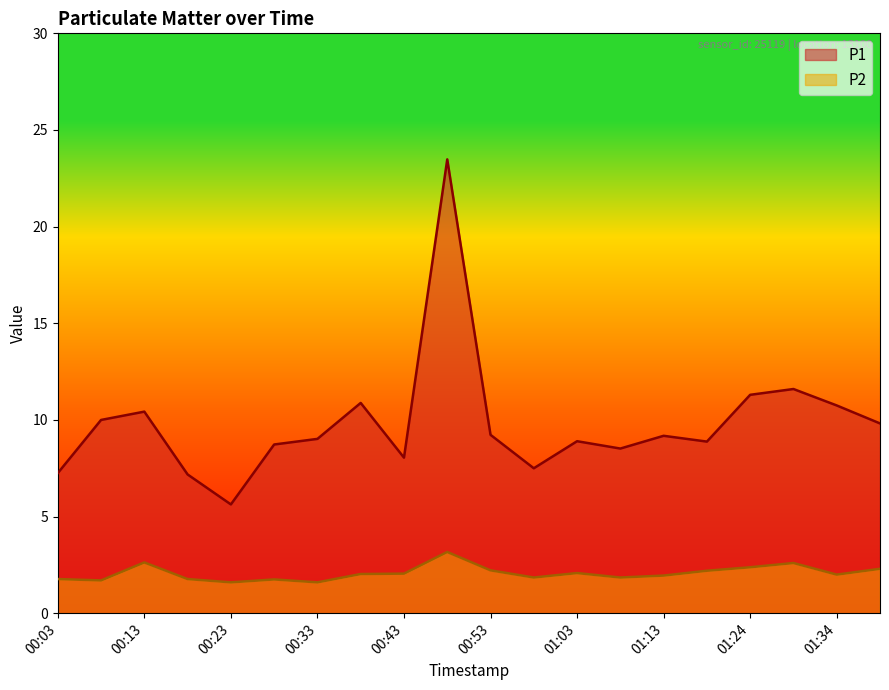

Which label corresponds to the smallest value in the chart?

00:23